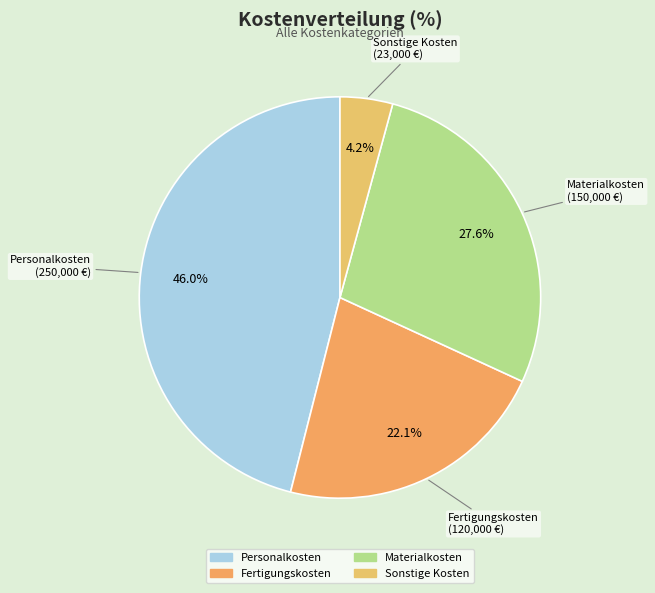

Is there any slice that represents more than half of the pie?

No